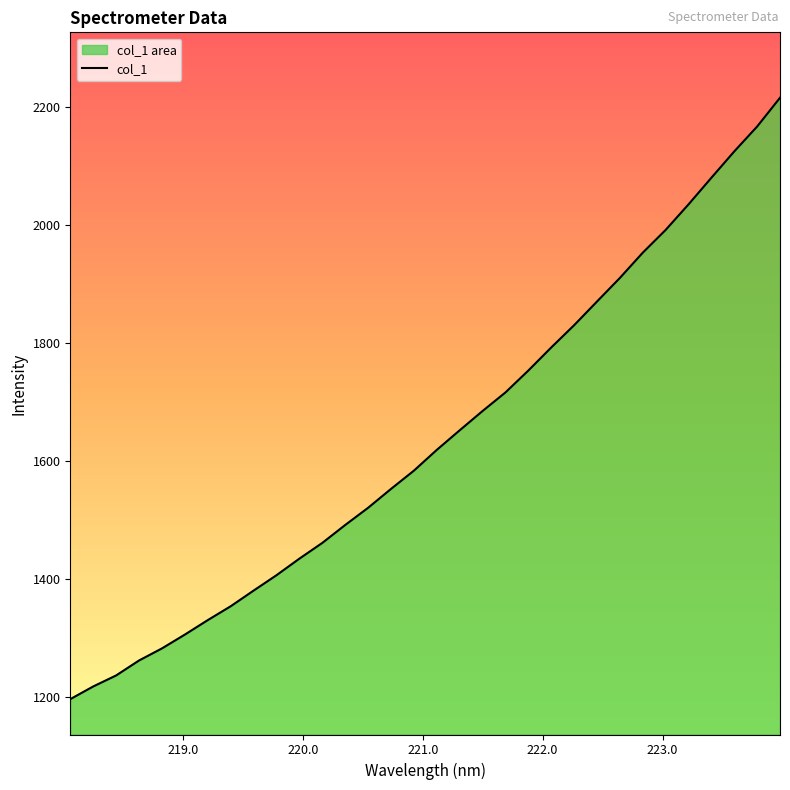

What is the maximum value shown in the chart?

2215.2